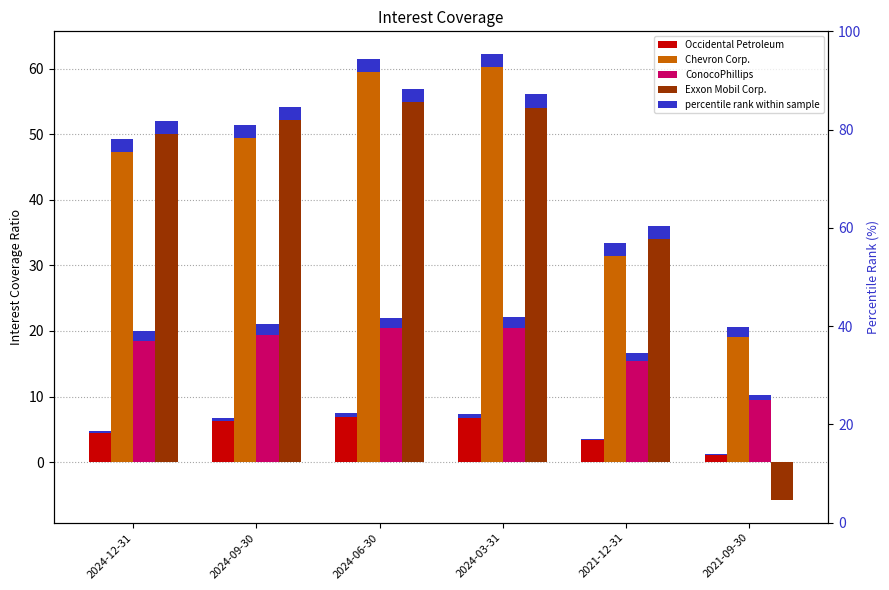

What is the minimum value shown in the chart?

-5.8